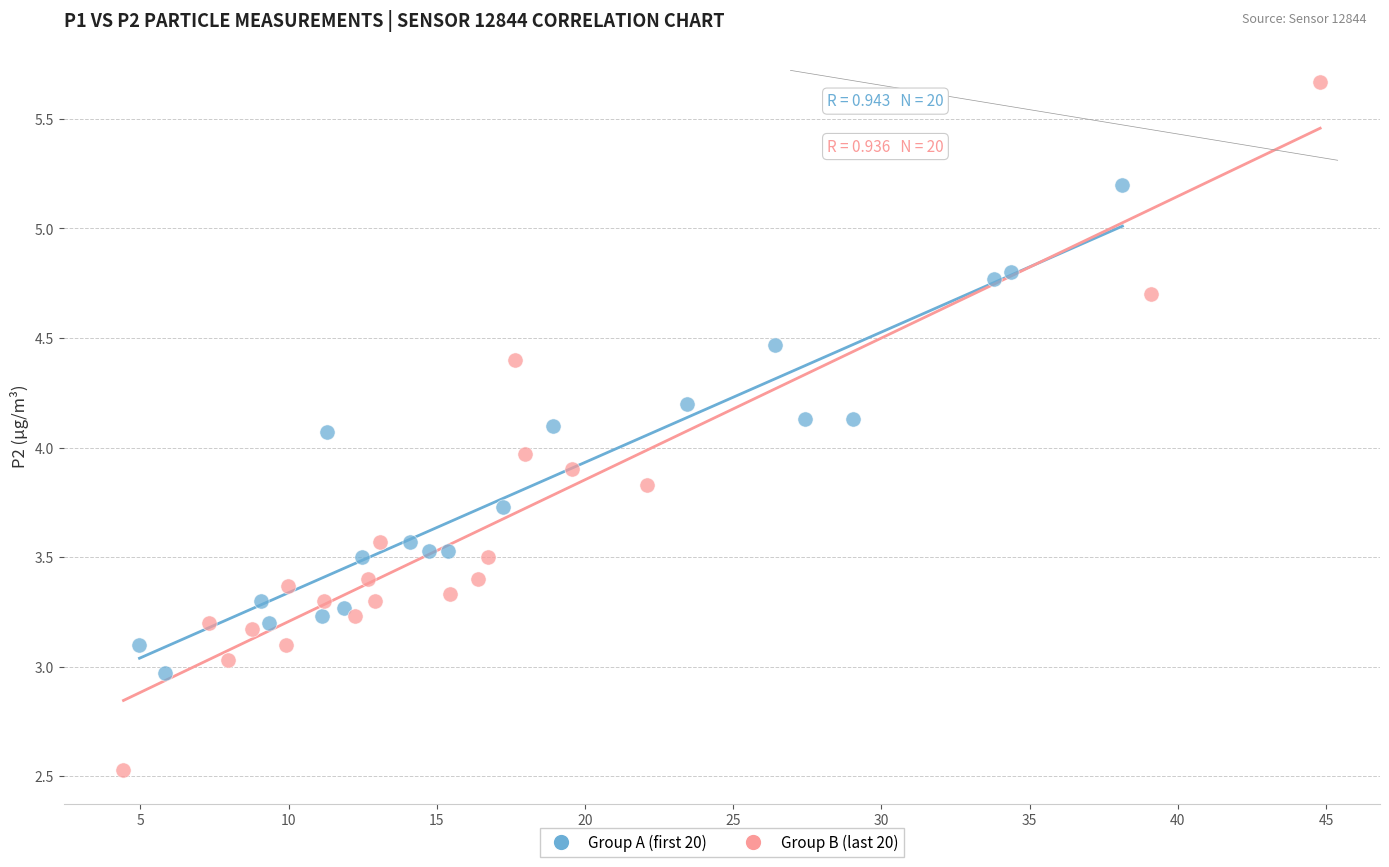

What are all the series names shown in the legend?

Group A (first 20), Group B (last 20)